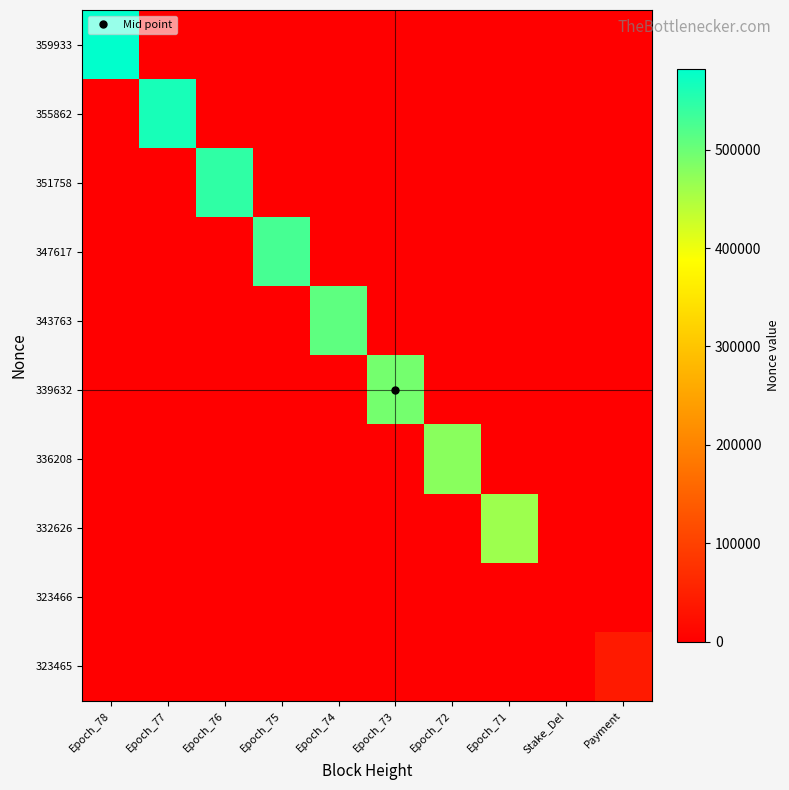

Reading left to right, what are all the values shown in this chart?

359933: Epoch_78=582141	Epoch_77=0	Epoch_76=0	Epoch_75=0	Epoch_74=0	Epoch_73=0	Epoch_72=0	Epoch_71=0	Stake_Del=0	Payment=0
355862: Epoch_78=0	Epoch_77=563468	Epoch_76=0	Epoch_75=0	Epoch_74=0	Epoch_73=0	Epoch_72=0	Epoch_71=0	Stake_Del=0	Payment=0
351758: Epoch_78=0	Epoch_77=0	Epoch_76=545080	Epoch_75=0	Epoch_74=0	Epoch_73=0	Epoch_72=0	Epoch_71=0	Stake_Del=0	Payment=0
347617: Epoch_78=0	Epoch_77=0	Epoch_76=0	Epoch_75=527844	Epoch_74=0	Epoch_73=0	Epoch_72=0	Epoch_71=0	Stake_Del=0	Payment=0
343763: Epoch_78=0	Epoch_77=0	Epoch_76=0	Epoch_75=0	Epoch_74=510294	Epoch_73=0	Epoch_72=0	Epoch_71=0	Stake_Del=0	Payment=0
339632: Epoch_78=0	Epoch_77=0	Epoch_76=0	Epoch_75=0	Epoch_74=0	Epoch_73=493201	Epoch_72=0	Epoch_71=0	Stake_Del=0	Payment=0
336208: Epoch_78=0	Epoch_77=0	Epoch_76=0	Epoch_75=0	Epoch_74=0	Epoch_73=0	Epoch_72=477370	Epoch_71=0	Stake_Del=0	Payment=0
332626: Epoch_78=0	Epoch_77=0	Epoch_76=0	Epoch_75=0	Epoch_74=0	Epoch_73=0	Epoch_72=0	Epoch_71=461940	Stake_Del=0	Payment=0
323466: Epoch_78=0	Epoch_77=0	Epoch_76=0	Epoch_75=0	Epoch_74=0	Epoch_73=0	Epoch_72=0	Epoch_71=0	Stake_Del=0	Payment=0
323465: Epoch_78=0	Epoch_77=0	Epoch_76=0	Epoch_75=0	Epoch_74=0	Epoch_73=0	Epoch_72=0	Epoch_71=0	Stake_Del=0	Payment=40334